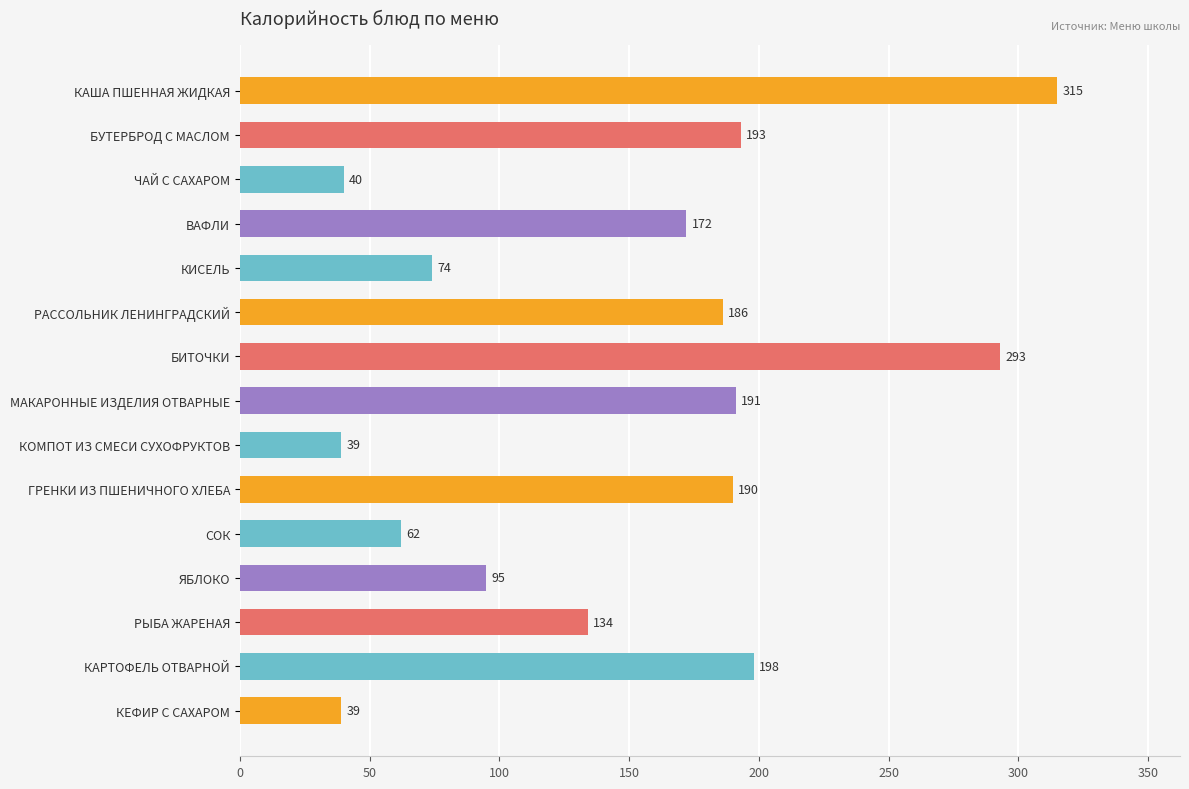

What is the value of the 9th bar from the top?

39